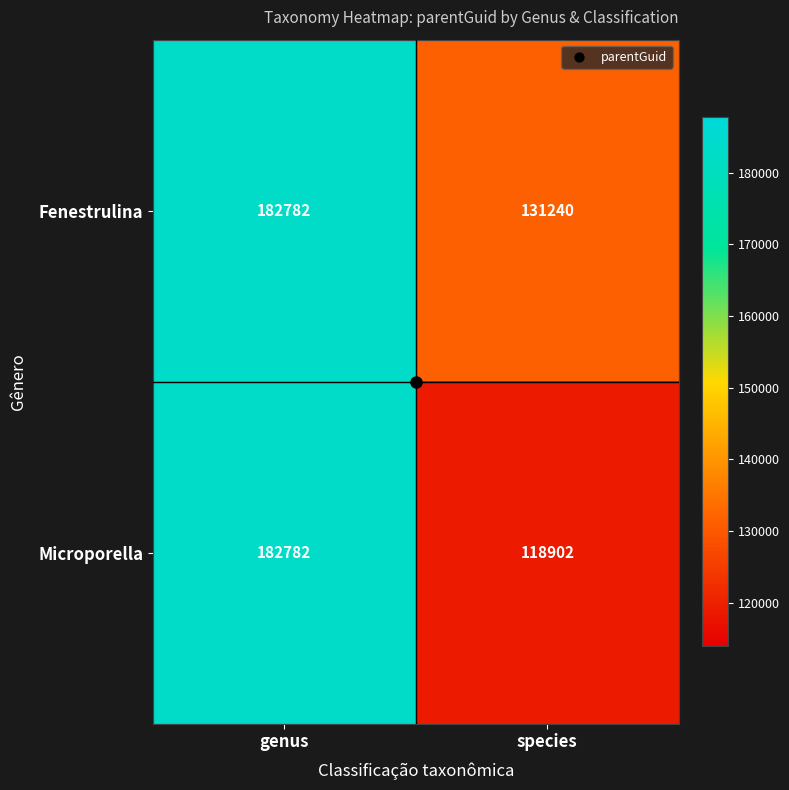

True or false: Fenestrulina has a value of 131240 at species.

True